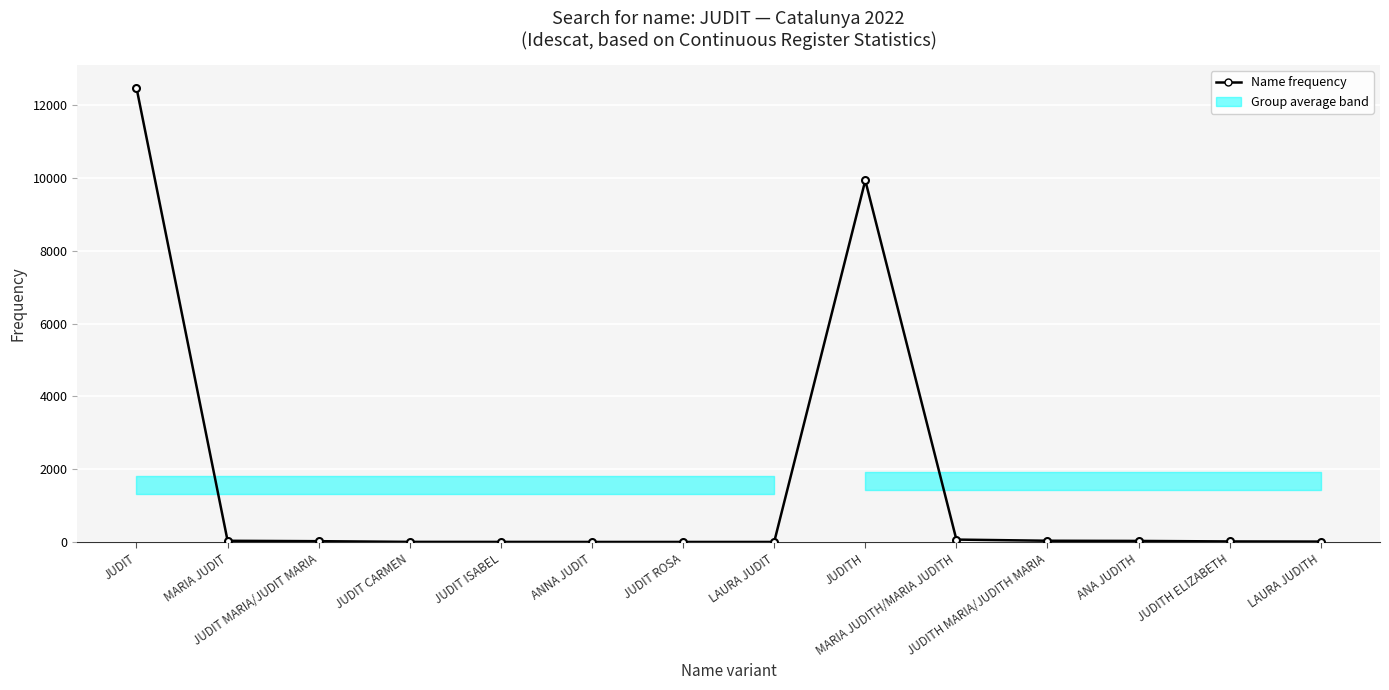

At which label is the value closest to 6242?

JUDITH